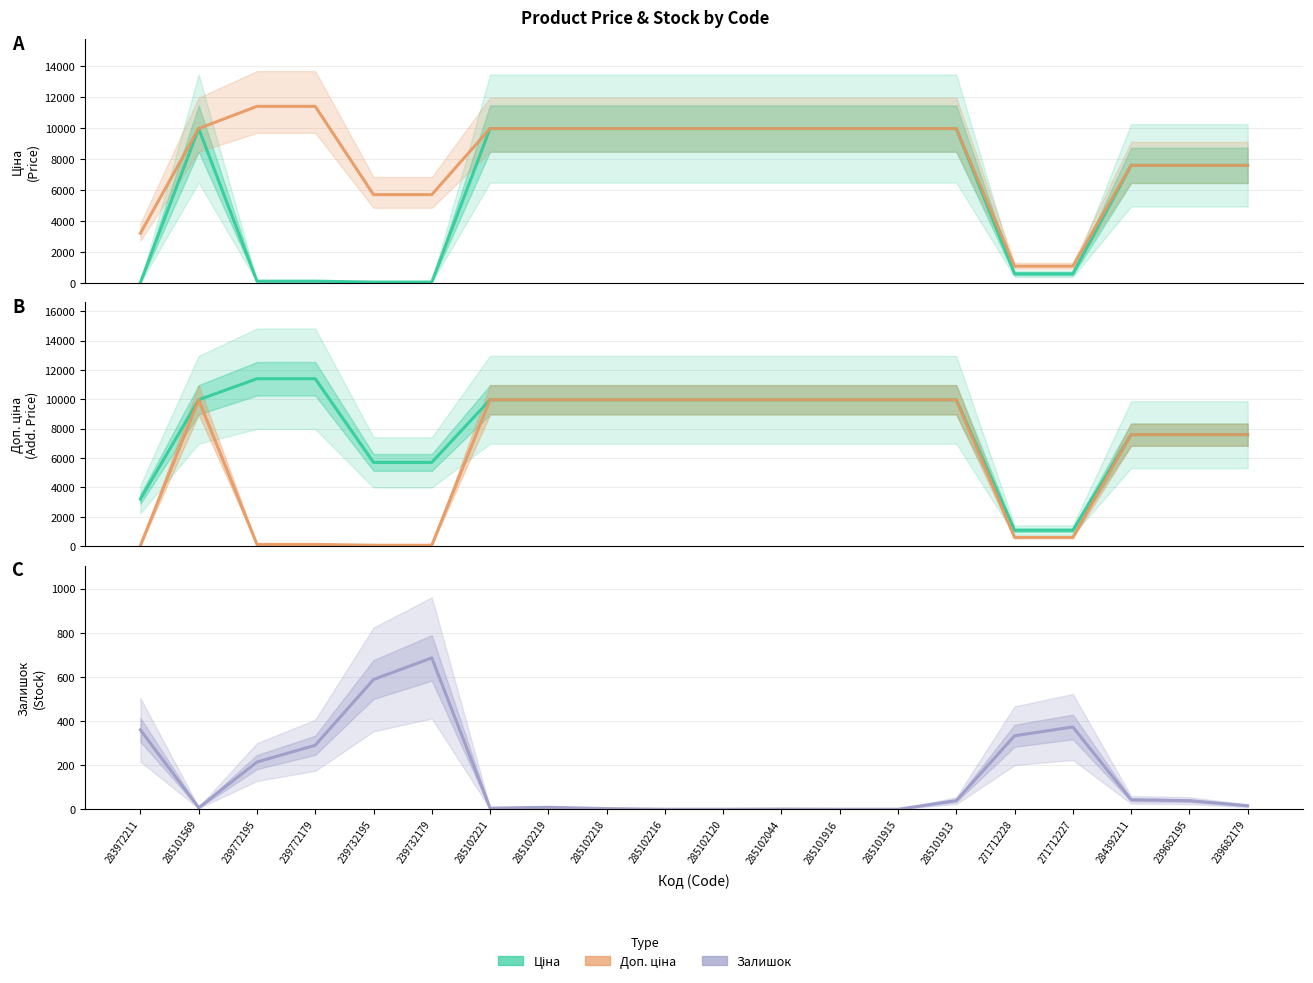

True or false: Ціна has a value of 6145.3 at 285101915.

False